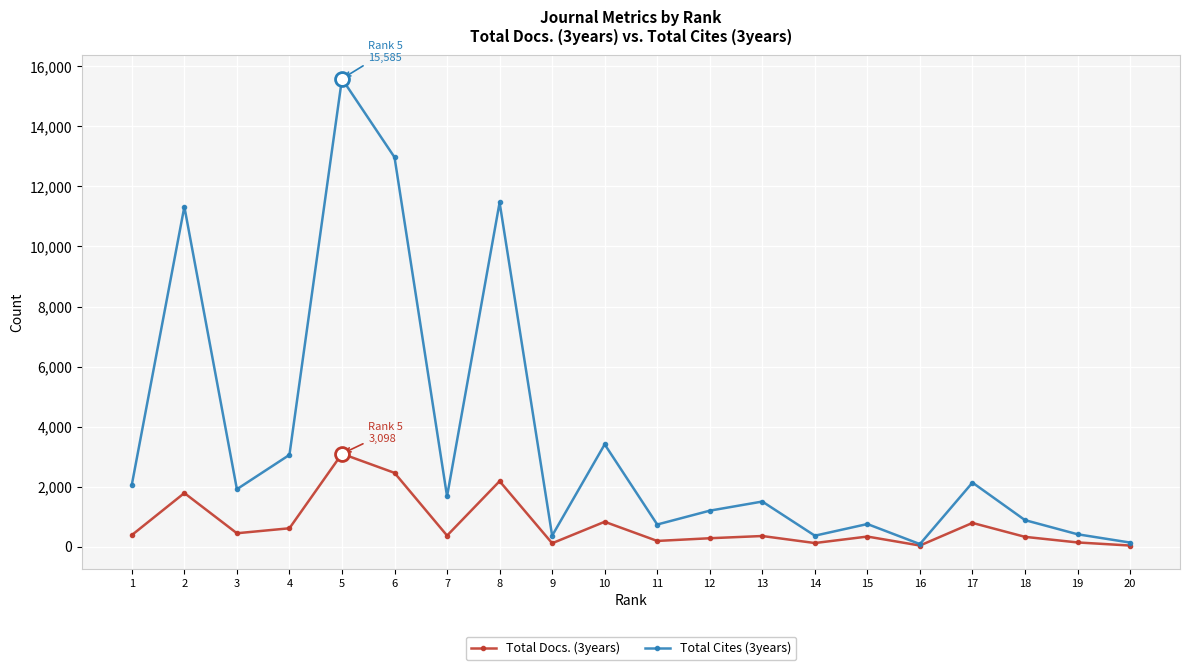

List the series in order of their overall mean, lowest first.

Total Docs. (3years), Total Cites (3years)